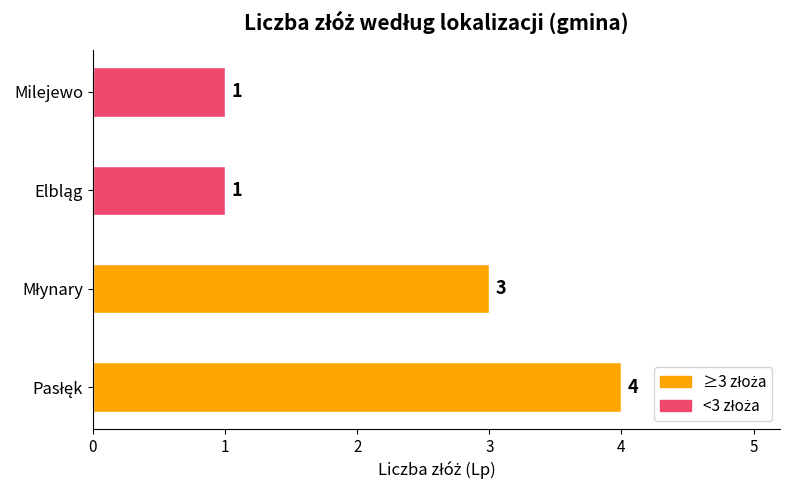

Is it true that the value at Milejewo is 0?

False